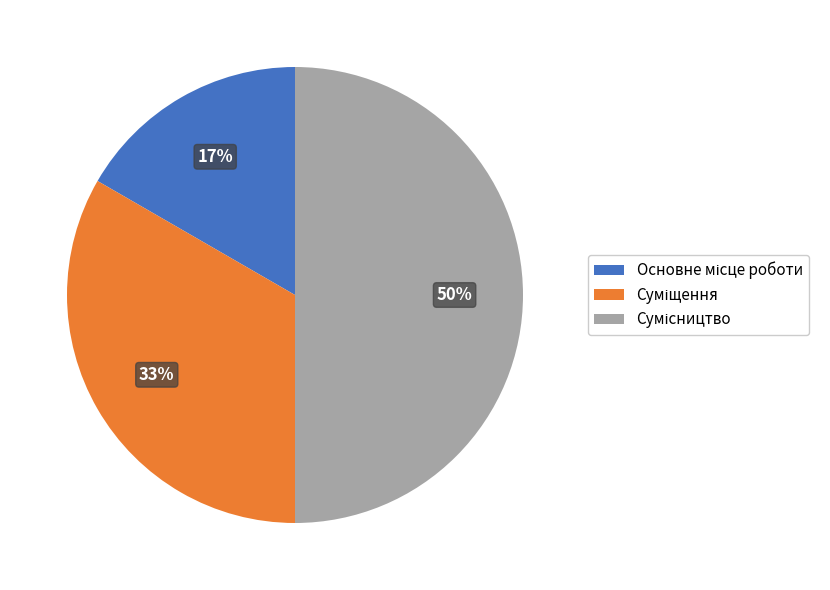

To the nearest percent, what is the average slice percentage?

33%